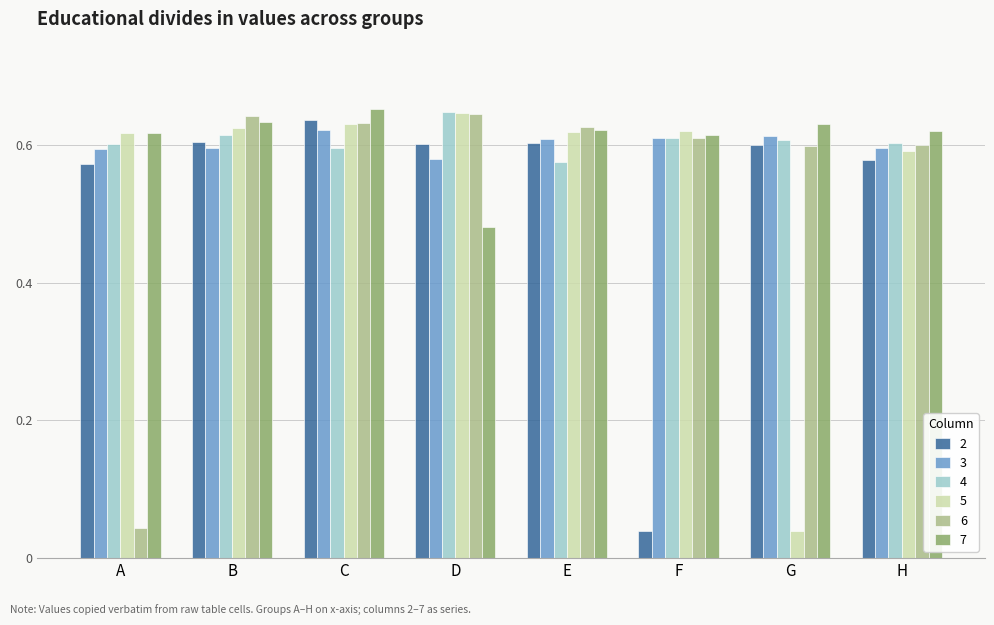

Which category has the highest value in the 7 series?

C